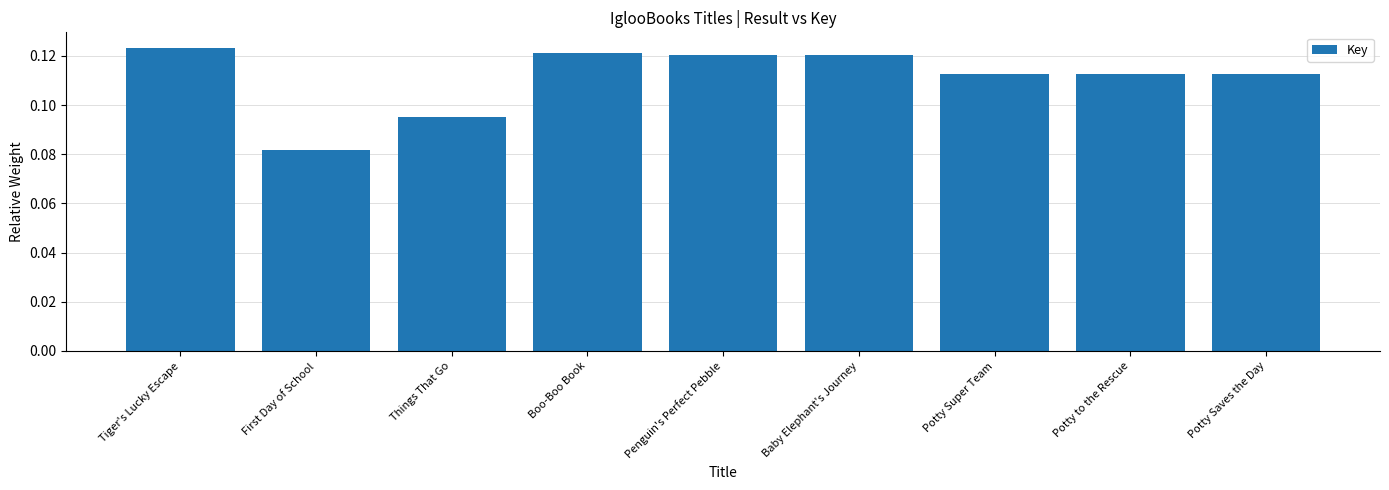

Does the chart contain stacked bars?

No